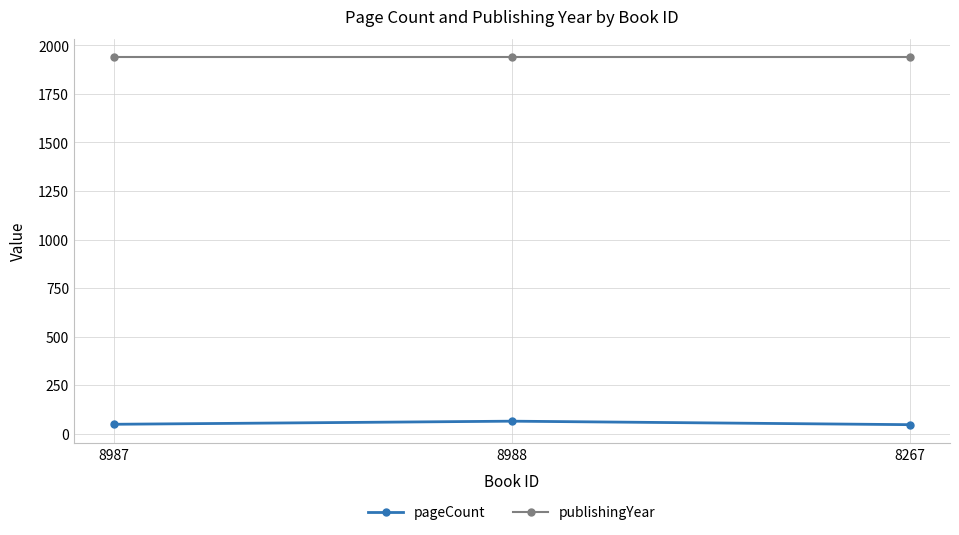

Is the value of pageCount at 8267 greater than the value of publishingYear at 8987?

No